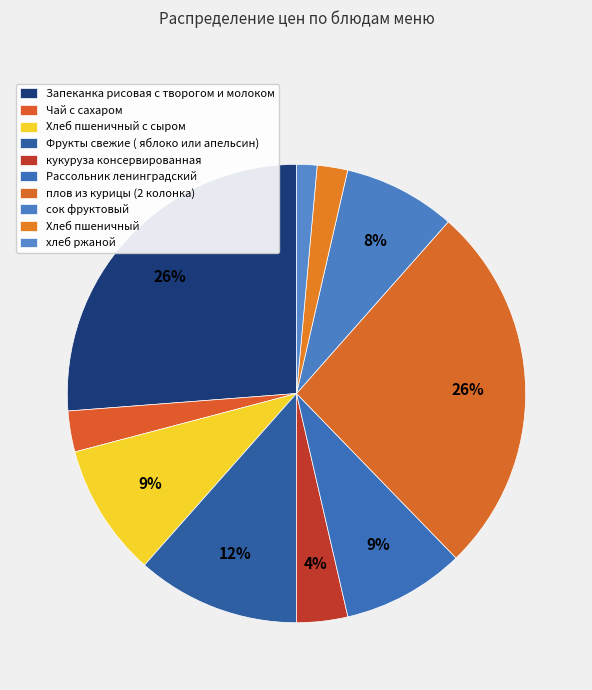

What is the largest slice in the pie chart?

Запеканка рисовая с творогом и молоком